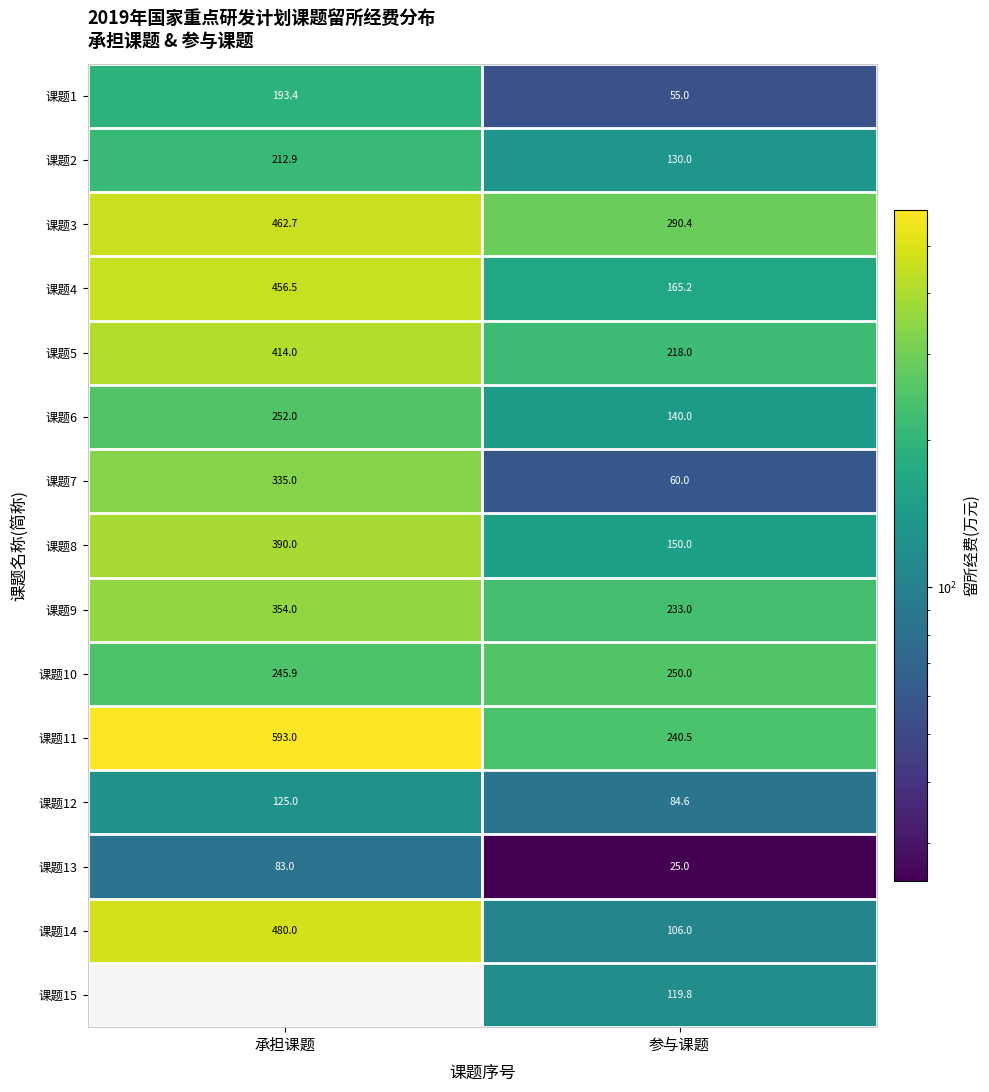

List the labels in order of 课题5 value, smallest first.

参与课题, 承担课题